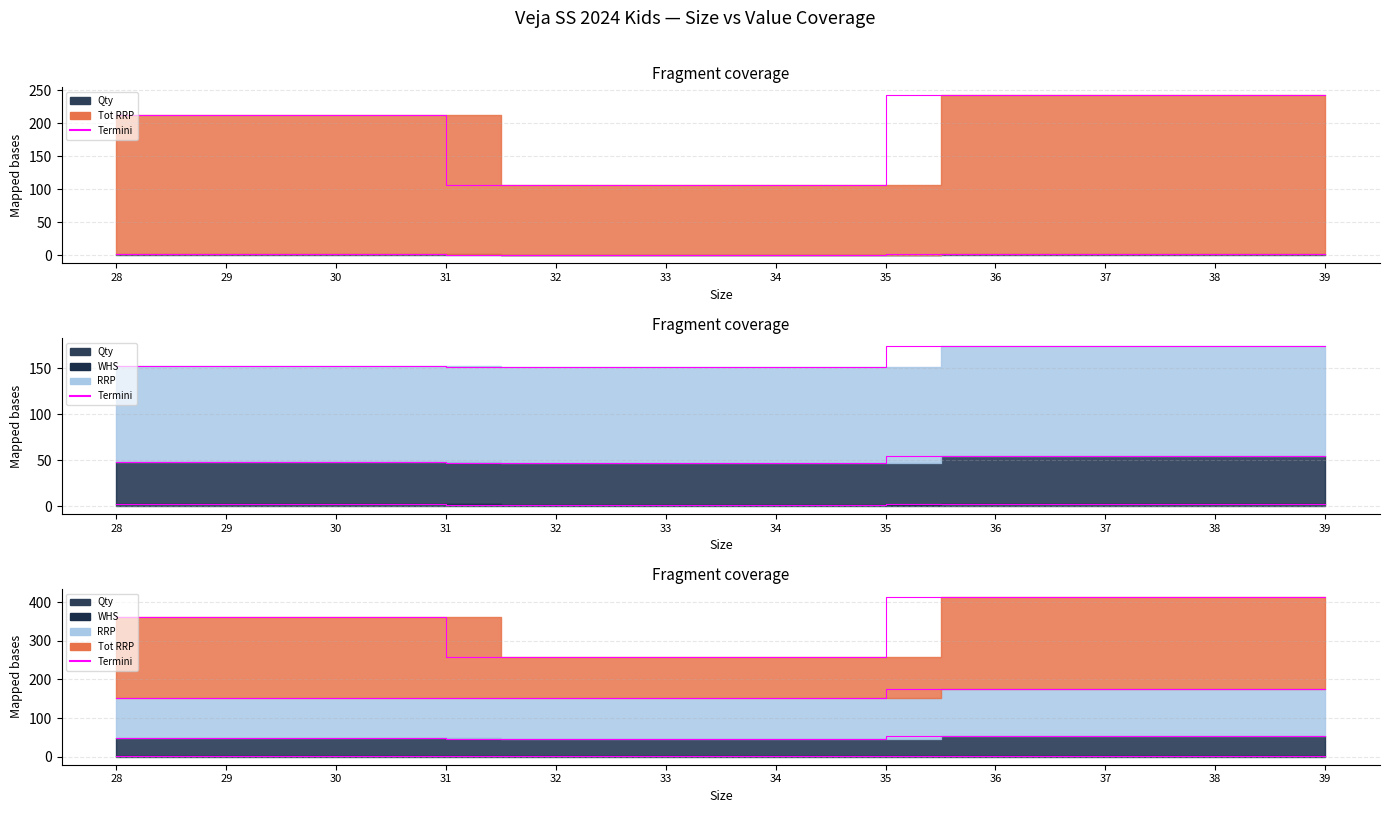

True or false: RRP has a value of 174.5 at 37.

True